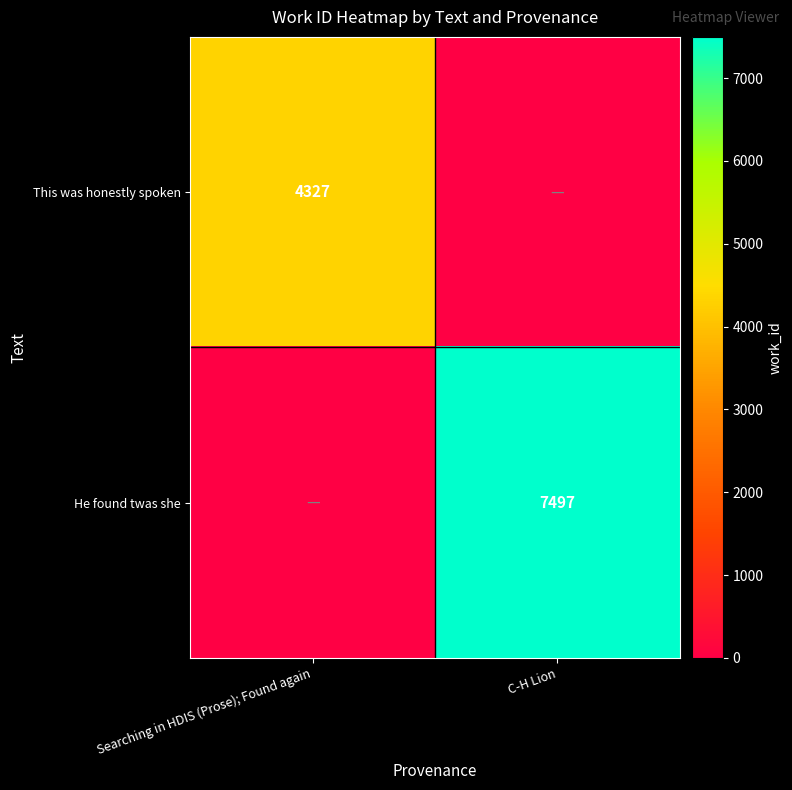

The This was honestly spoken series shows 2966 at Searching in HDIS (Prose); Found again. True or false?

False